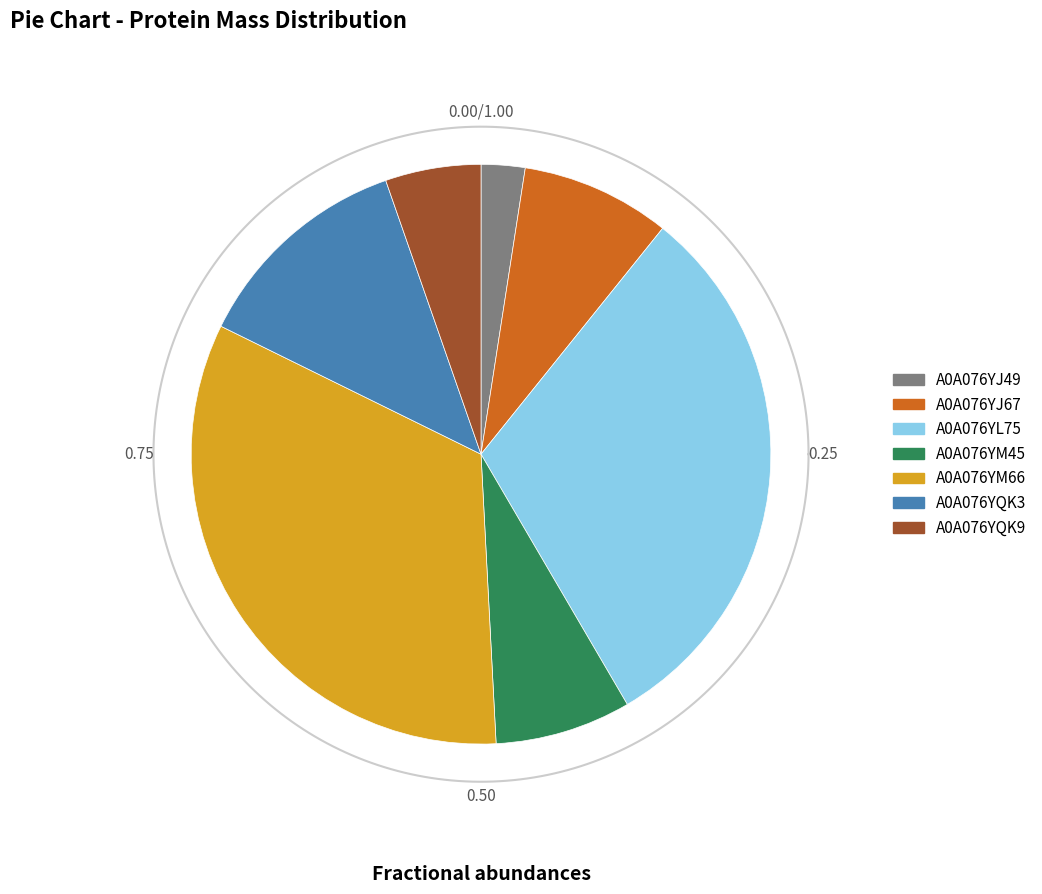

The A0A076YJ49 slice represents 2% of the pie. True or false?

True